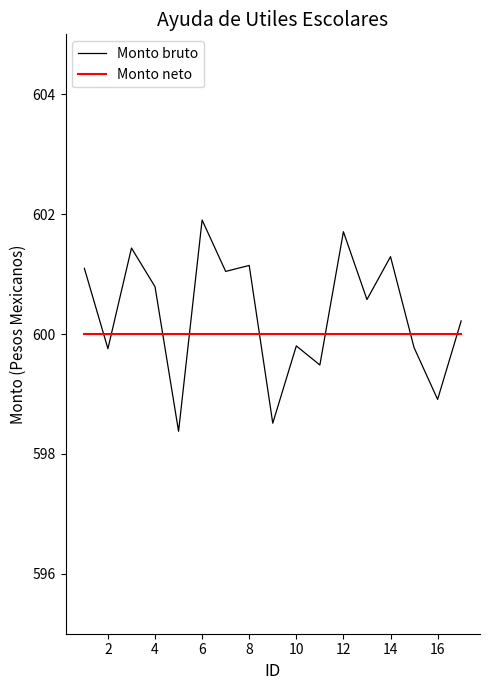

Which series has the largest range (max minus min)?

Monto bruto